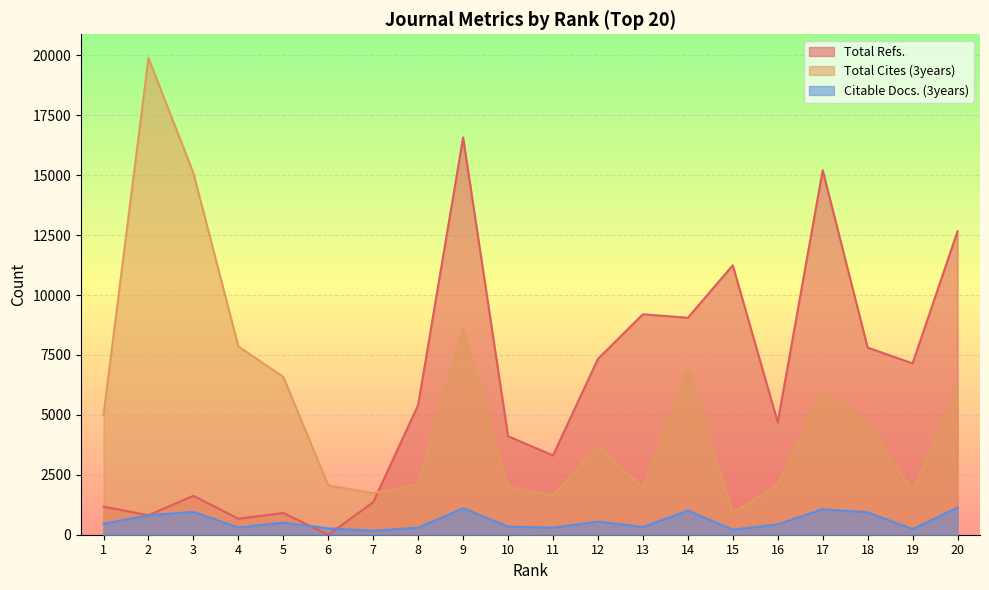

List the labels in order of Citable Docs. (3years) value, largest first.

20, 9, 17, 14, 3, 18, 2, 12, 5, 1, 16, 10, 13, 4, 8, 11, 6, 19, 15, 7